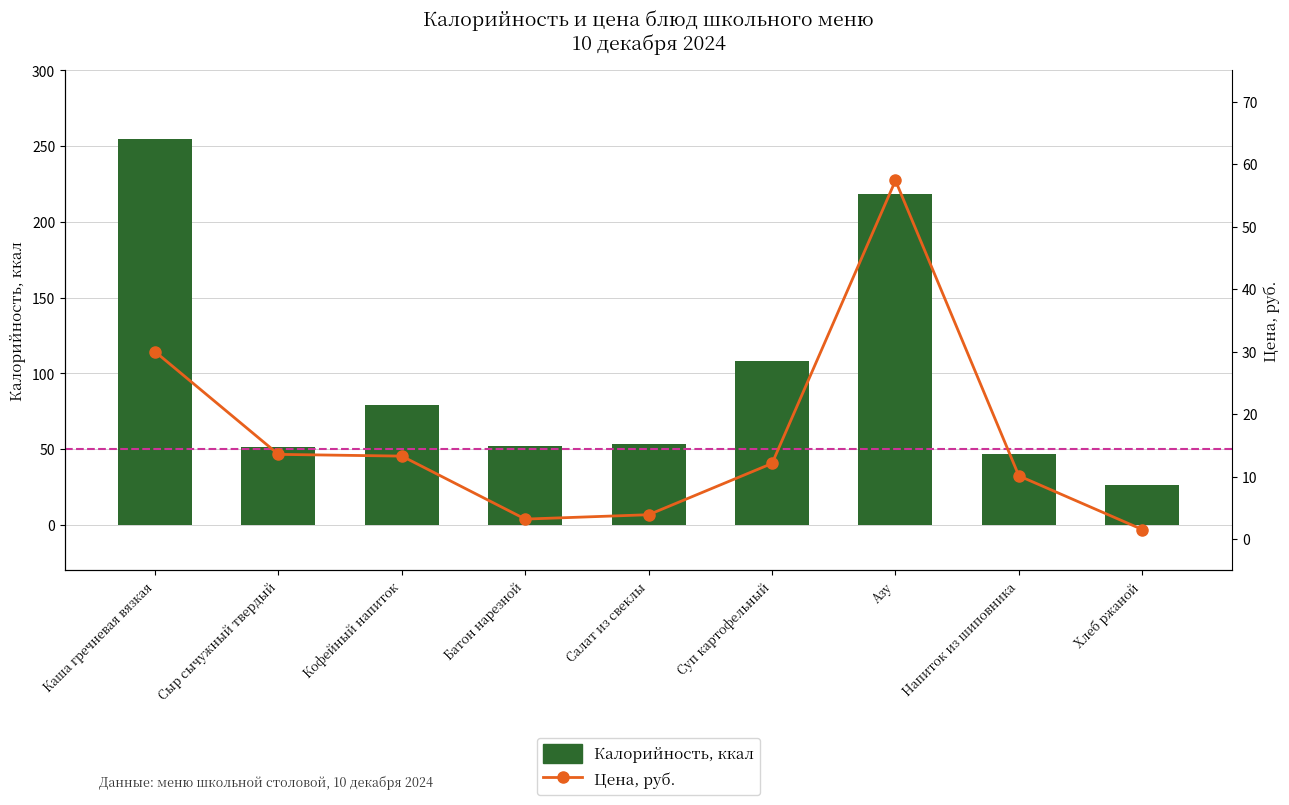

Which series has the largest range (max minus min)?

Калорийность, ккал